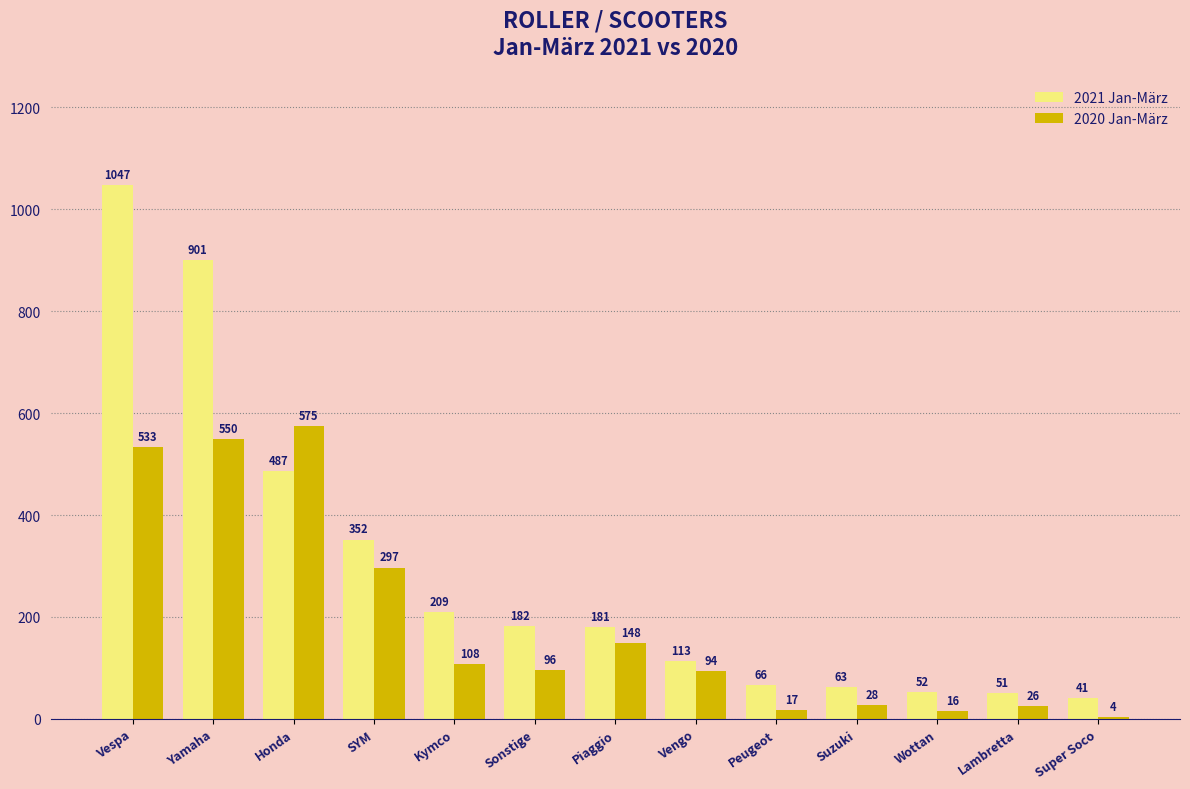

List the labels in order of 2021 Jan-März value, largest first.

Vespa, Yamaha, Honda, SYM, Kymco, Sonstige, Piaggio, Vengo, Peugeot, Suzuki, Wottan, Lambretta, Super Soco